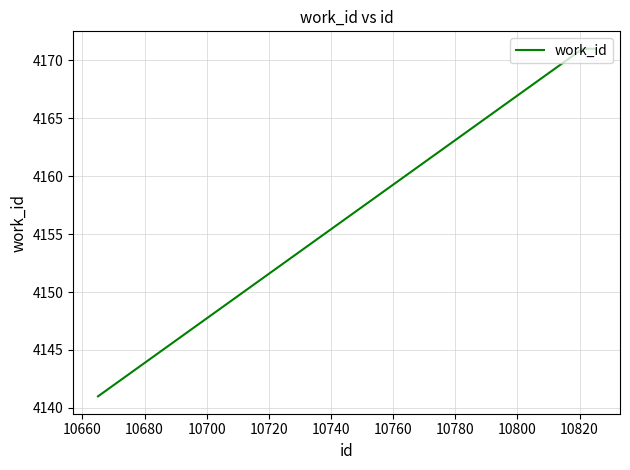

What is the smallest value displayed?

4141